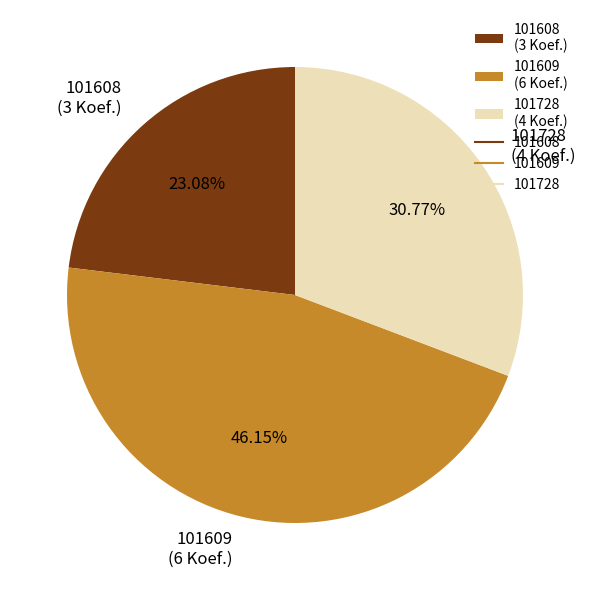

Is it true that 101728 is 38% of the pie?

False